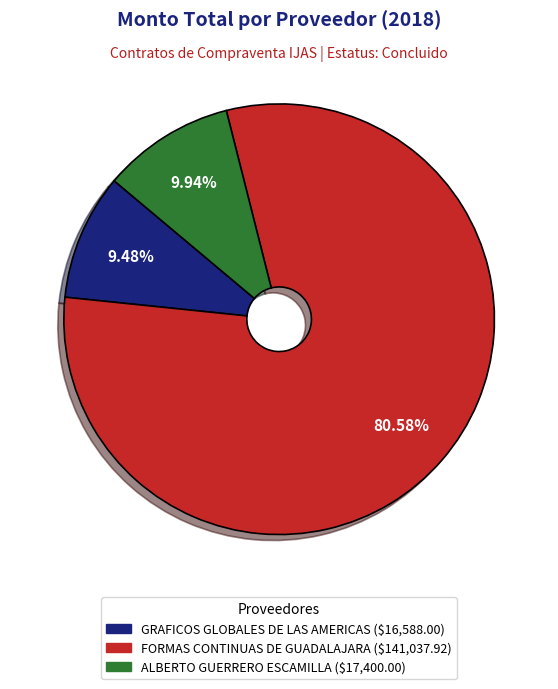

The GRAFICOS GLOBALES DE LAS AMERICAS slice represents 24% of the pie. True or false?

False